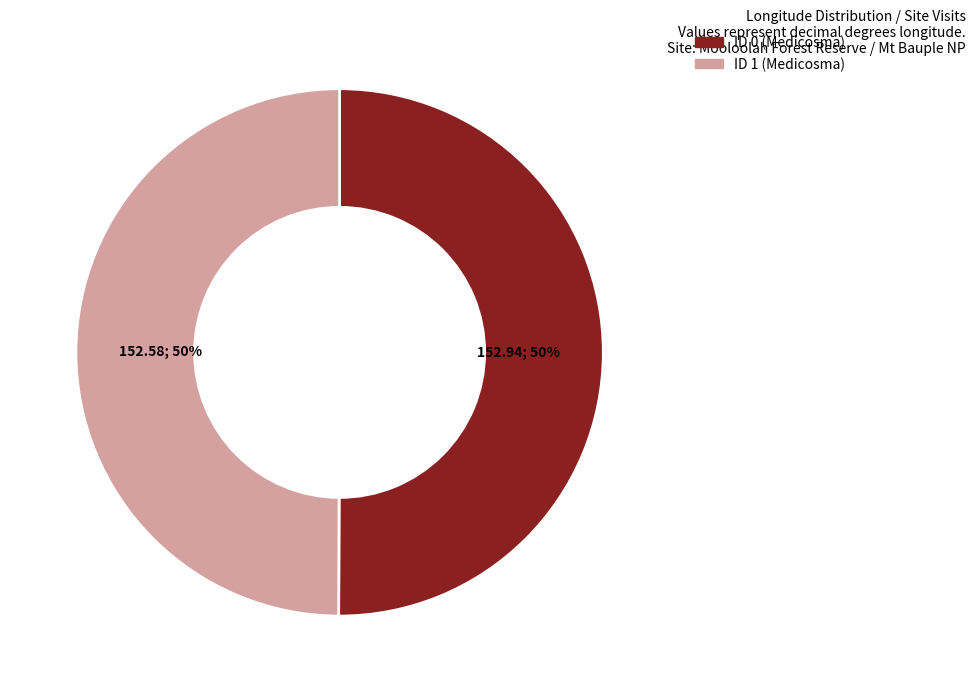

To the nearest percent, what portion does ID 0 (Medicosma) represent?

50%